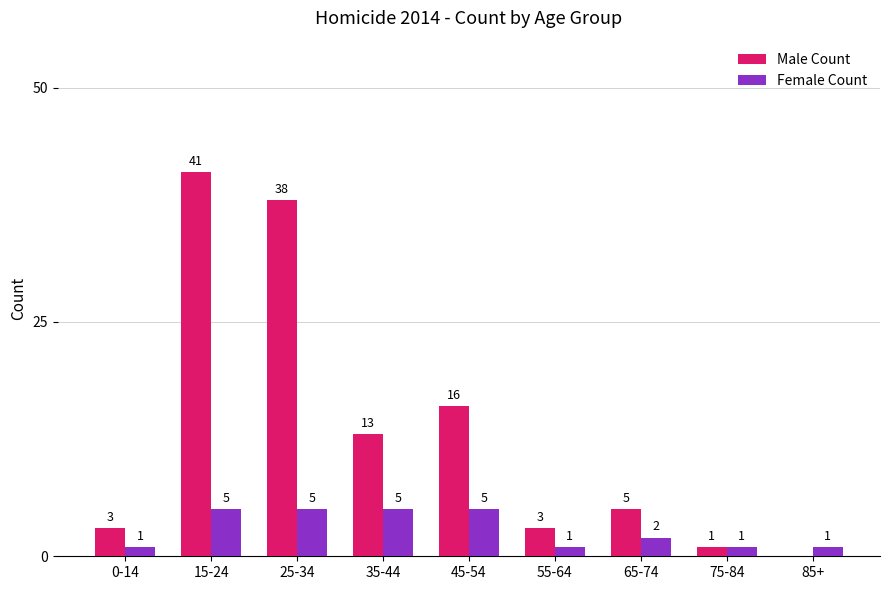

What is the total value across all series at 25-34?

43